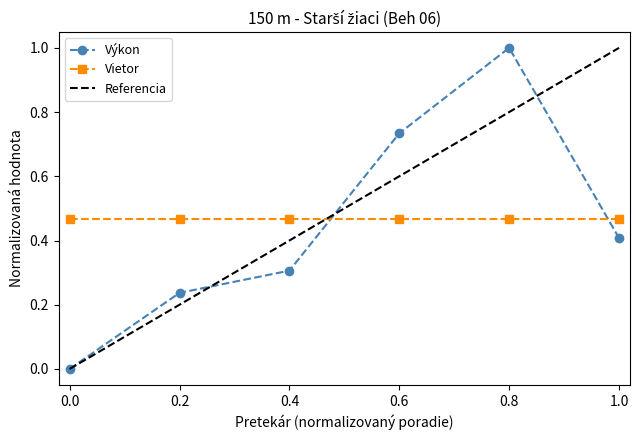

Reading left to right, extract all data points from this chart.

0.0	0.2	0.3	0.7	1.0	0.4